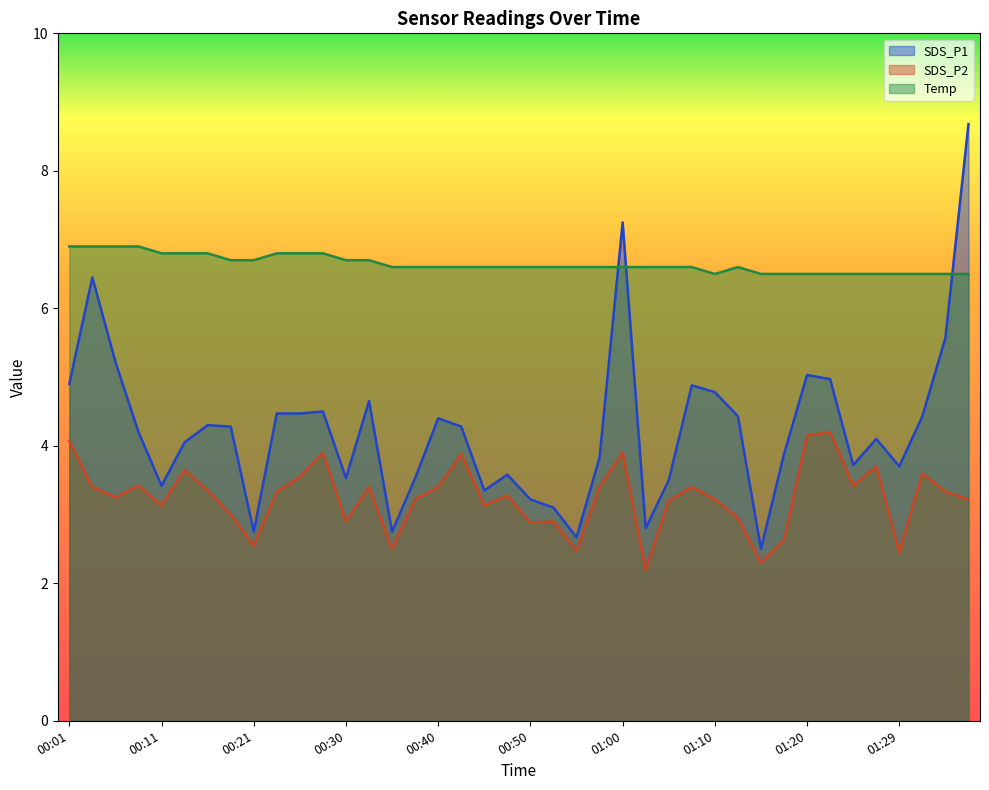

What is the average value of the SDS_P2 series?

3.2